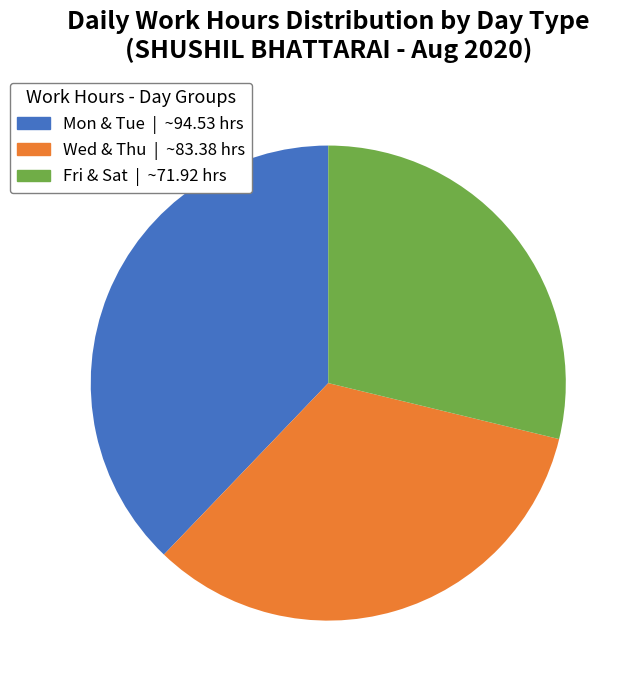

Is there a majority slice in this chart?

No